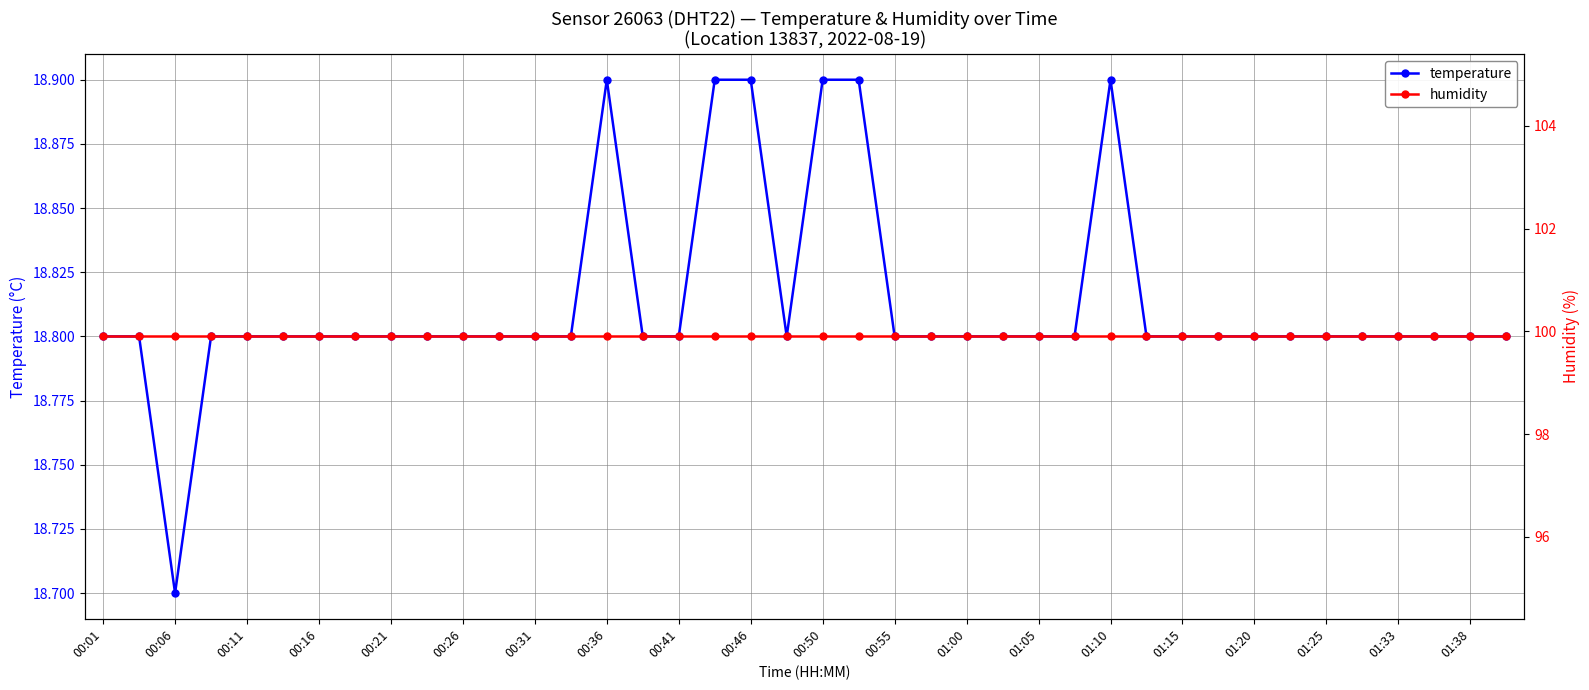

Which category has the lowest value in the temperature series?

00:06